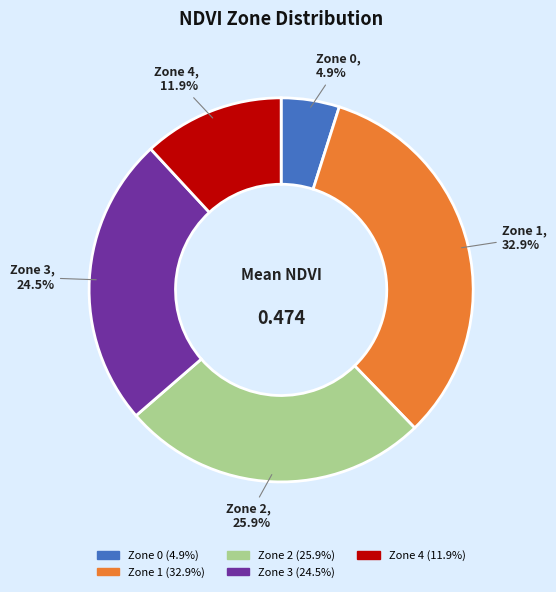

Between Zone 1 and Zone 4, which is larger?

Zone 1